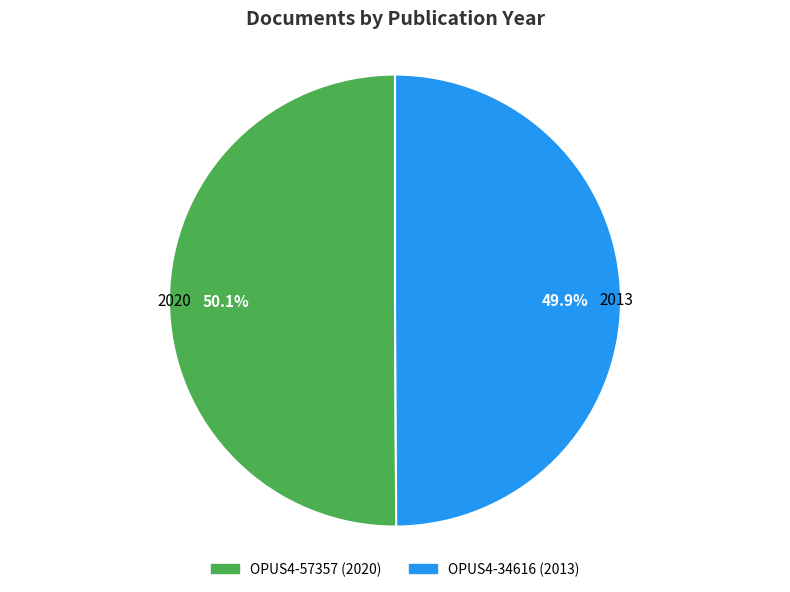

To the nearest percent, what is the average slice percentage?

50%